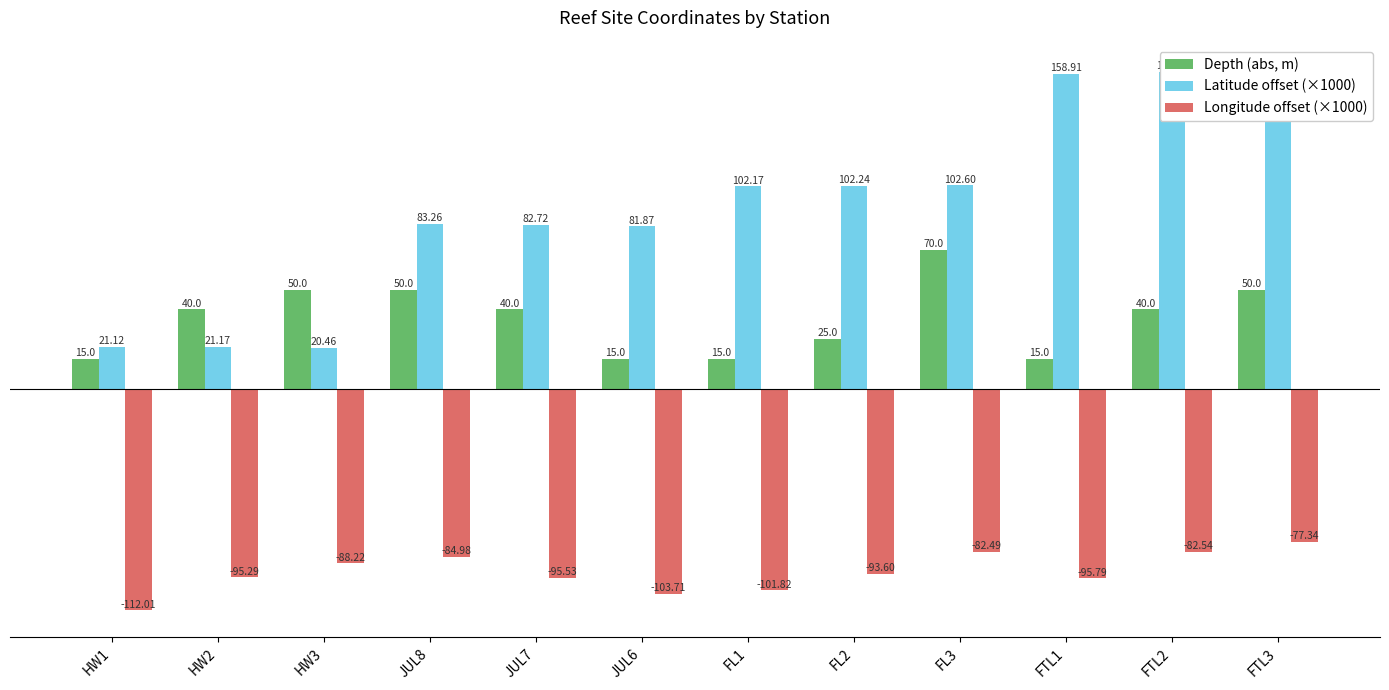

Reading left to right, what are all the values shown in this chart?

Depth (abs, m): 15.0	40.0	50.0	50.0	40.0	15.0	15.0	25.0	70.0	15.0	40.0	50.0
Latitude offset (×1000): 21.1	21.2	20.5	83.3	82.7	81.9	102.2	102.2	102.6	158.9	160.0	158.6
Longitude offset (×1000): -112.0	-95.3	-88.2	-85.0	-95.5	-103.7	-101.8	-93.6	-82.5	-95.8	-82.5	-77.3